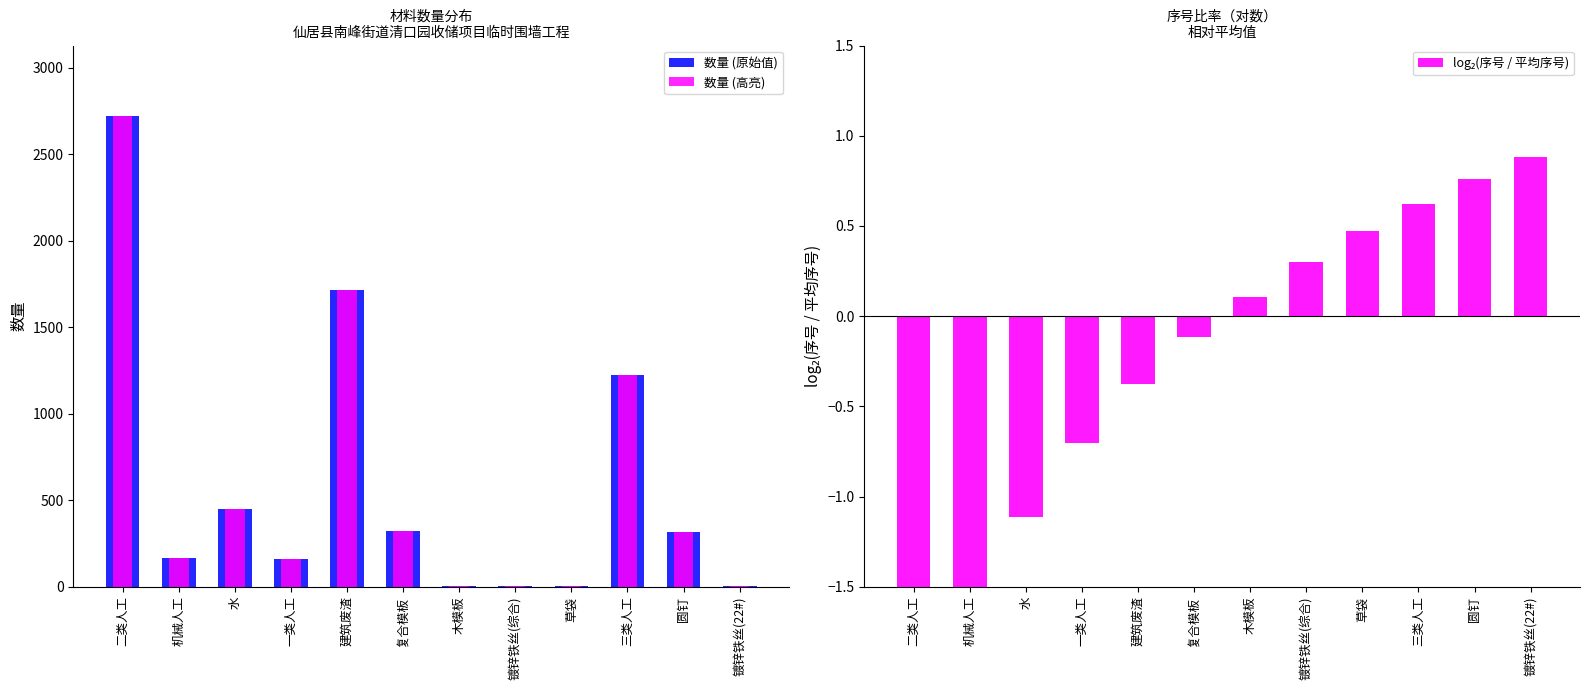

Is it true that 数量 (高亮) equals 66.0 at 复合模板?

False